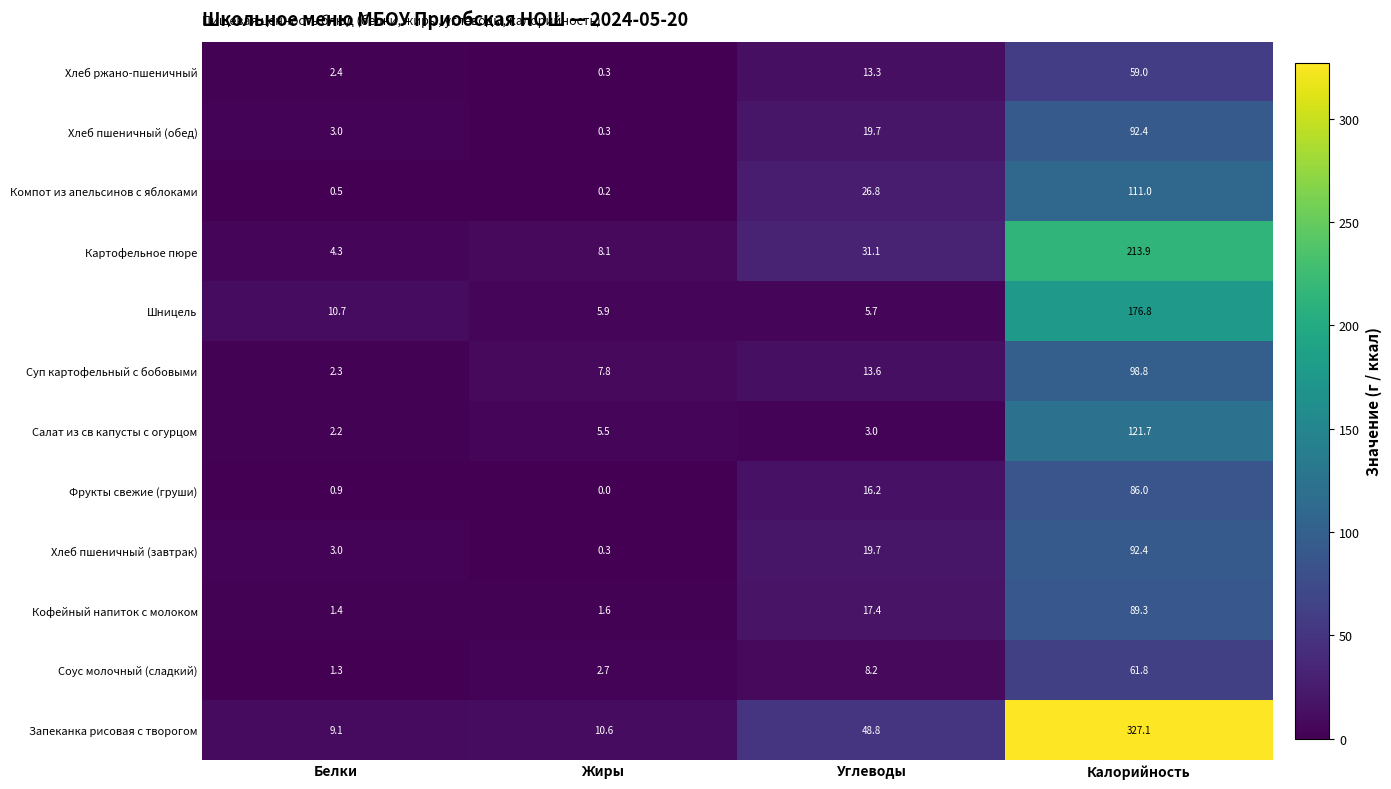

What is the difference between the highest and lowest values at Белки?

10.2